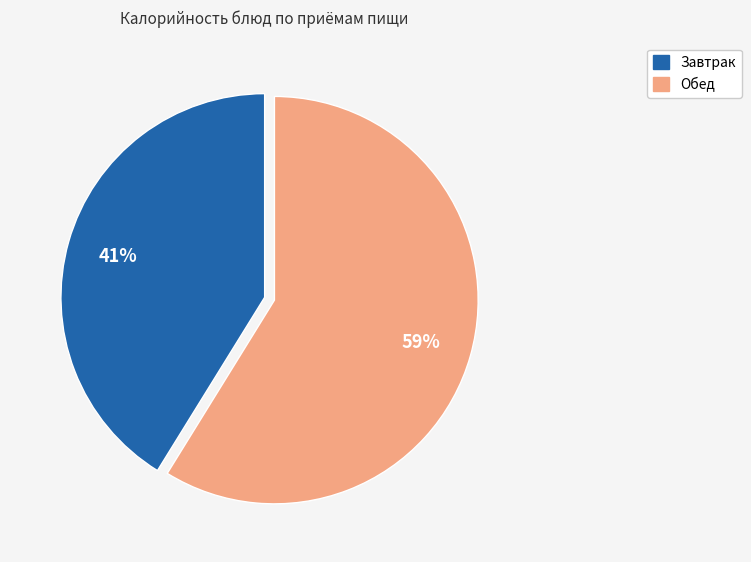

To the nearest percent, what is the average slice percentage?

50%